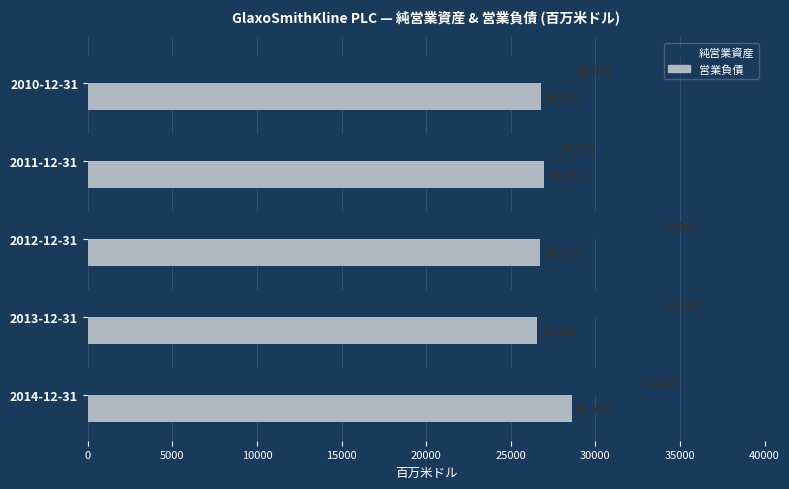

Is the value of 純営業資産 at 2013-12-31 greater than the value of 営業負債 at 2011-12-31?

Yes